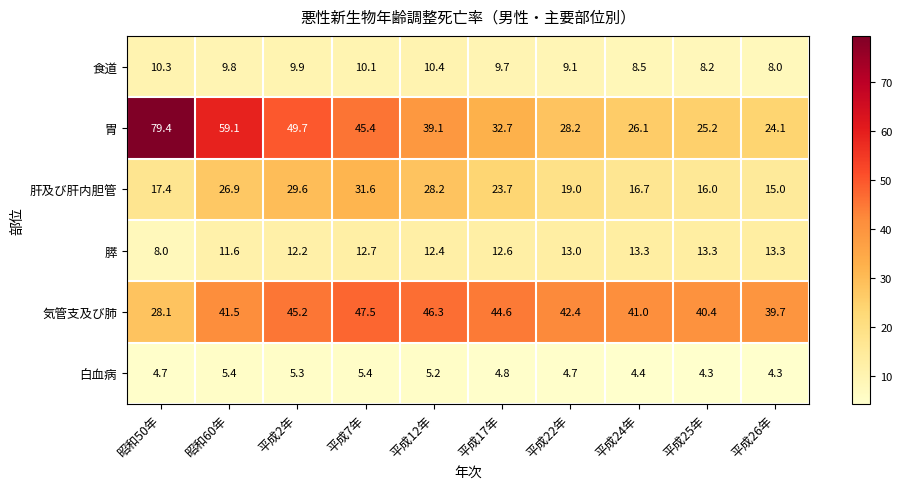

How many distinct data groups are displayed?

6